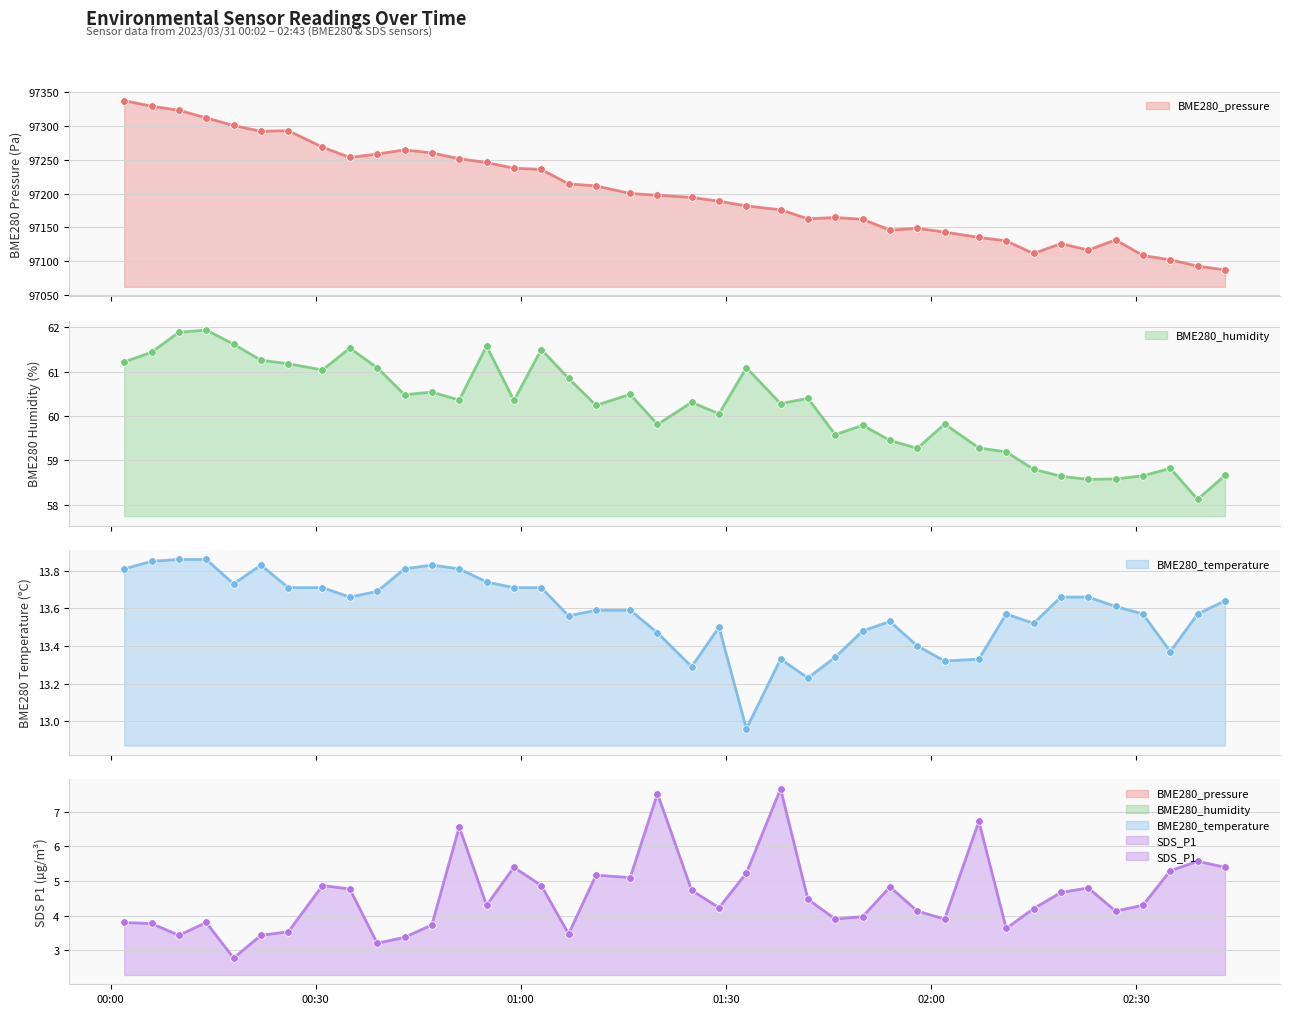

What are all the series names shown in the legend?

BME280_pressure, BME280_humidity, BME280_temperature, SDS_P1